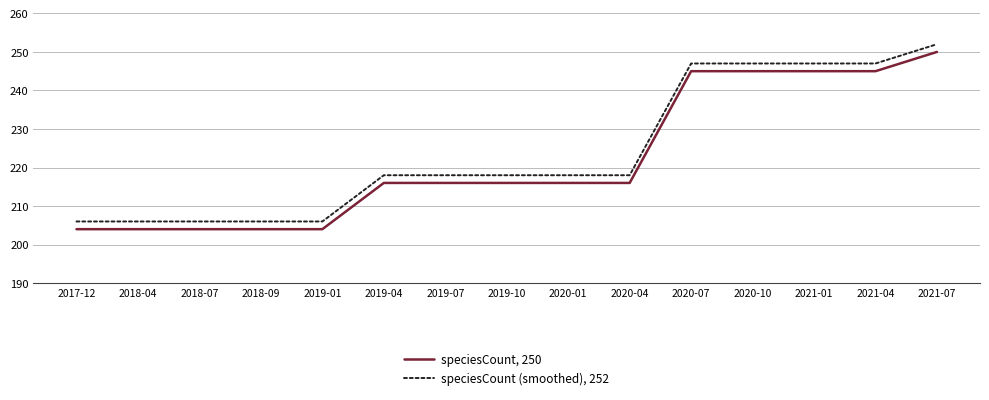

List the series in order of their overall mean, highest first.

speciesCount (smoothed), 252, speciesCount, 250